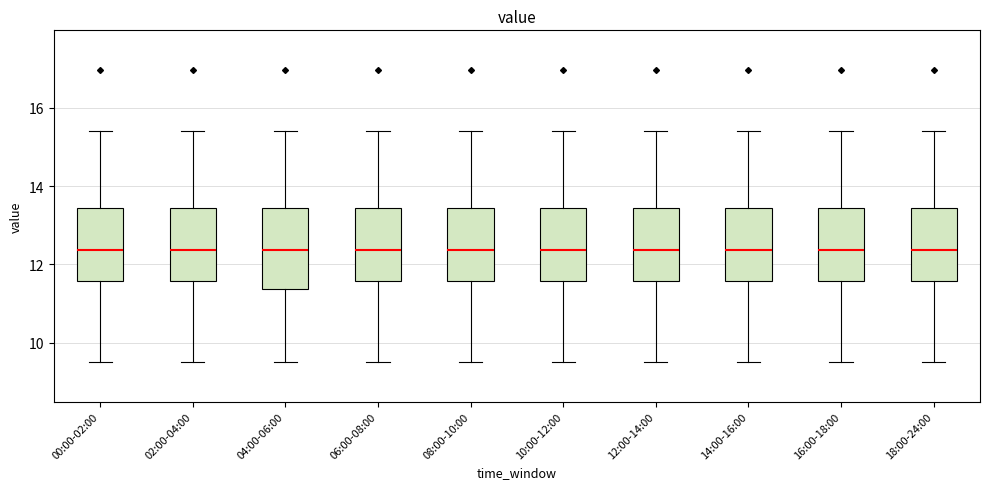

Reading left to right, read every box against the y-axis: the position of its median line, the range the box covers, and the ends of its whiskers. The values are not printed on the chart, so give them approximately, as read against the axis.

00:00-02:00: median 12.4, box 11.6 to 13.4, whiskers 9.6 to 15.4
02:00-04:00: median 12.4, box 11.6 to 13.4, whiskers 9.6 to 15.4
04:00-06:00: median 12.4, box 11.4 to 13.4, whiskers 9.6 to 15.4
06:00-08:00: median 12.4, box 11.6 to 13.4, whiskers 9.6 to 15.4
08:00-10:00: median 12.4, box 11.6 to 13.4, whiskers 9.6 to 15.4
10:00-12:00: median 12.4, box 11.6 to 13.4, whiskers 9.6 to 15.4
12:00-14:00: median 12.4, box 11.6 to 13.4, whiskers 9.6 to 15.4
14:00-16:00: median 12.4, box 11.6 to 13.4, whiskers 9.6 to 15.4
16:00-18:00: median 12.4, box 11.6 to 13.4, whiskers 9.6 to 15.4
18:00-24:00: median 12.4, box 11.6 to 13.4, whiskers 9.6 to 15.4